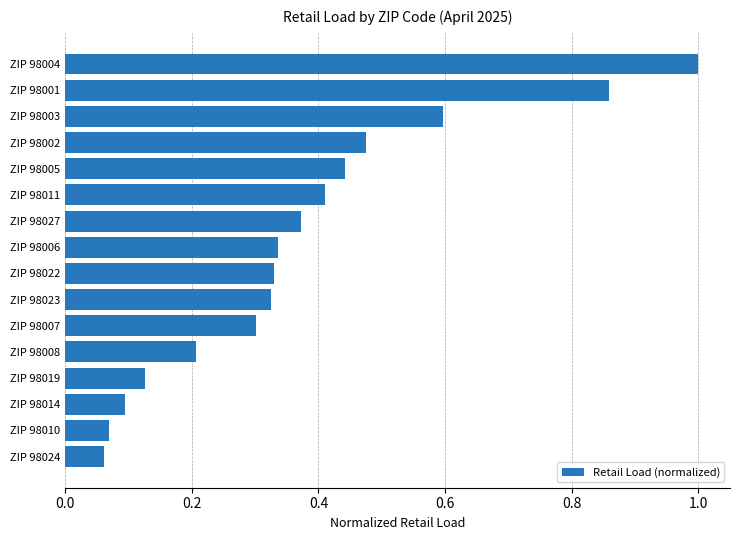

The chart shows a value of 0.2 at ZIP 98008. True or false?

True